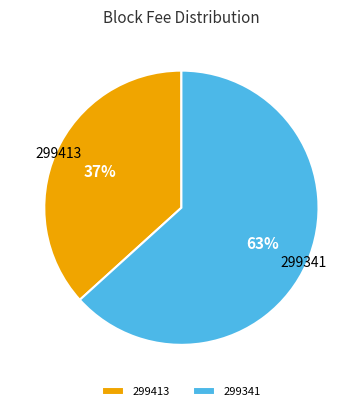

Does any single category account for the majority?

Yes